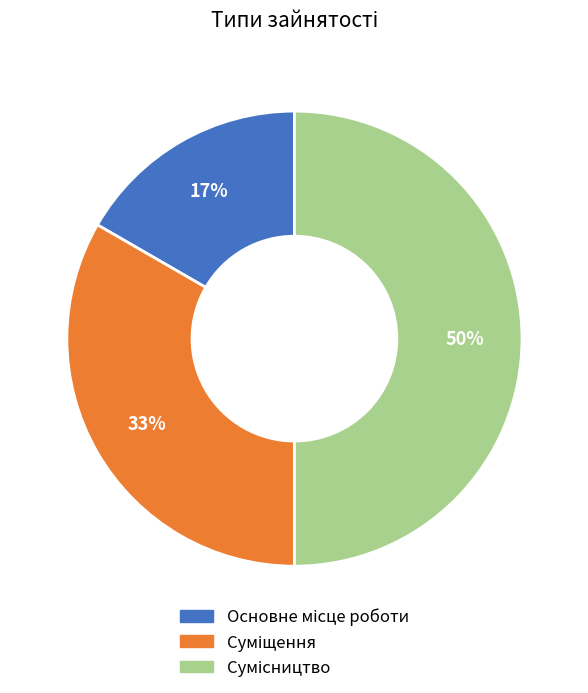

To the nearest percent, what is the difference between the largest and smallest slice percentages?

33%